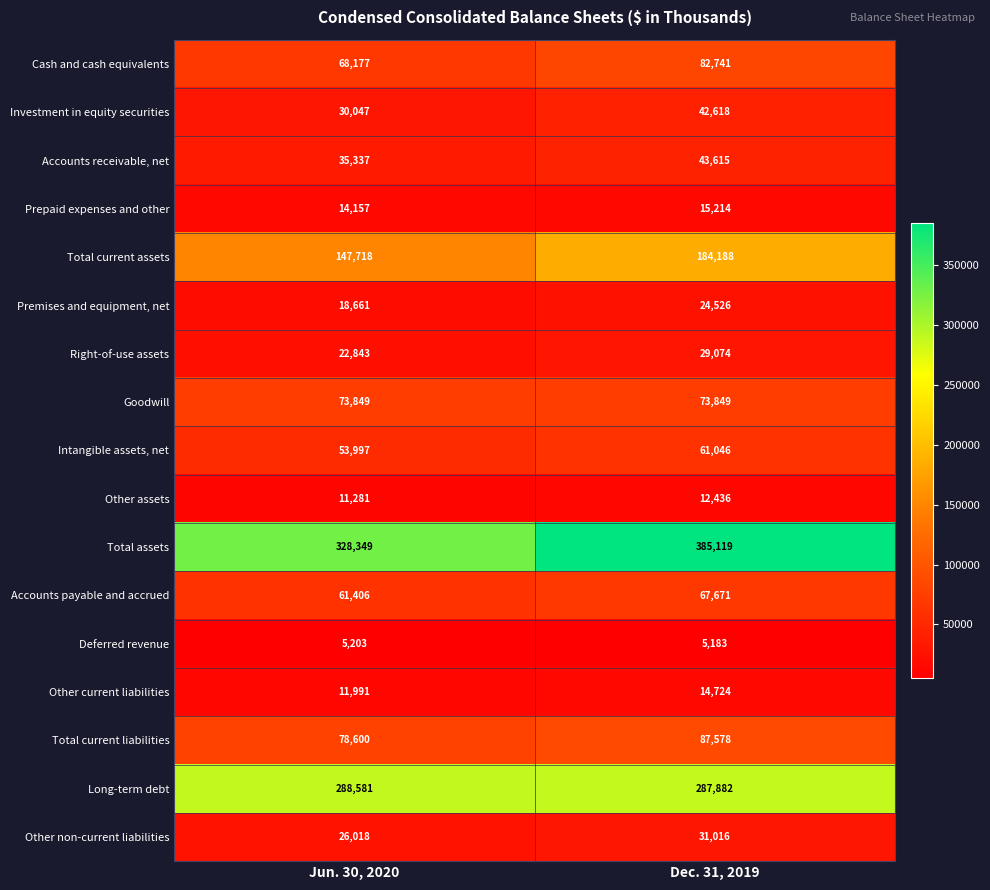

What is the difference between the maximum and minimum values in the Long-term debt series?

699